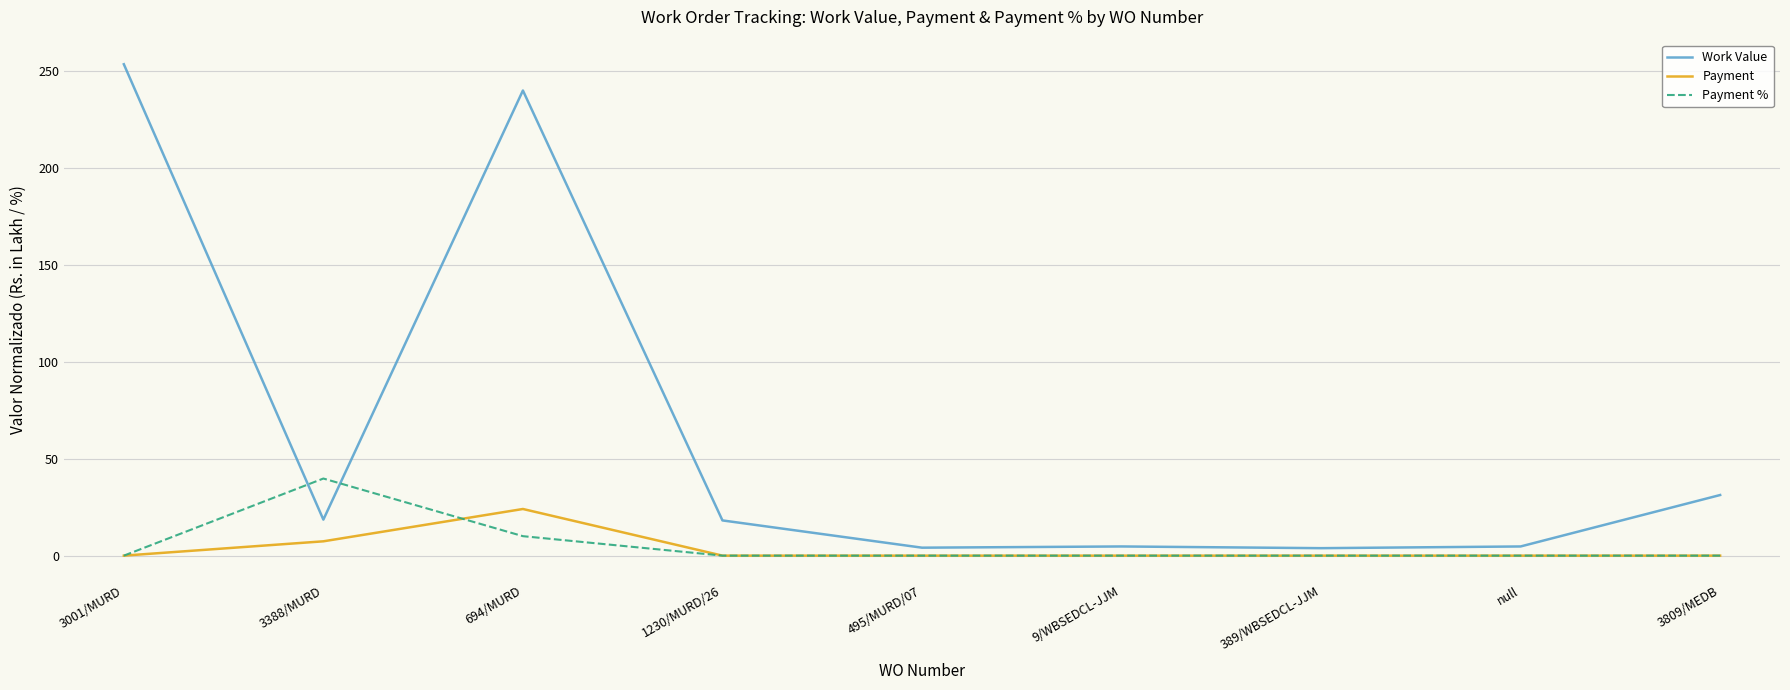

After their last crossing, which series has the higher values: Work Value or Payment %?

Work Value